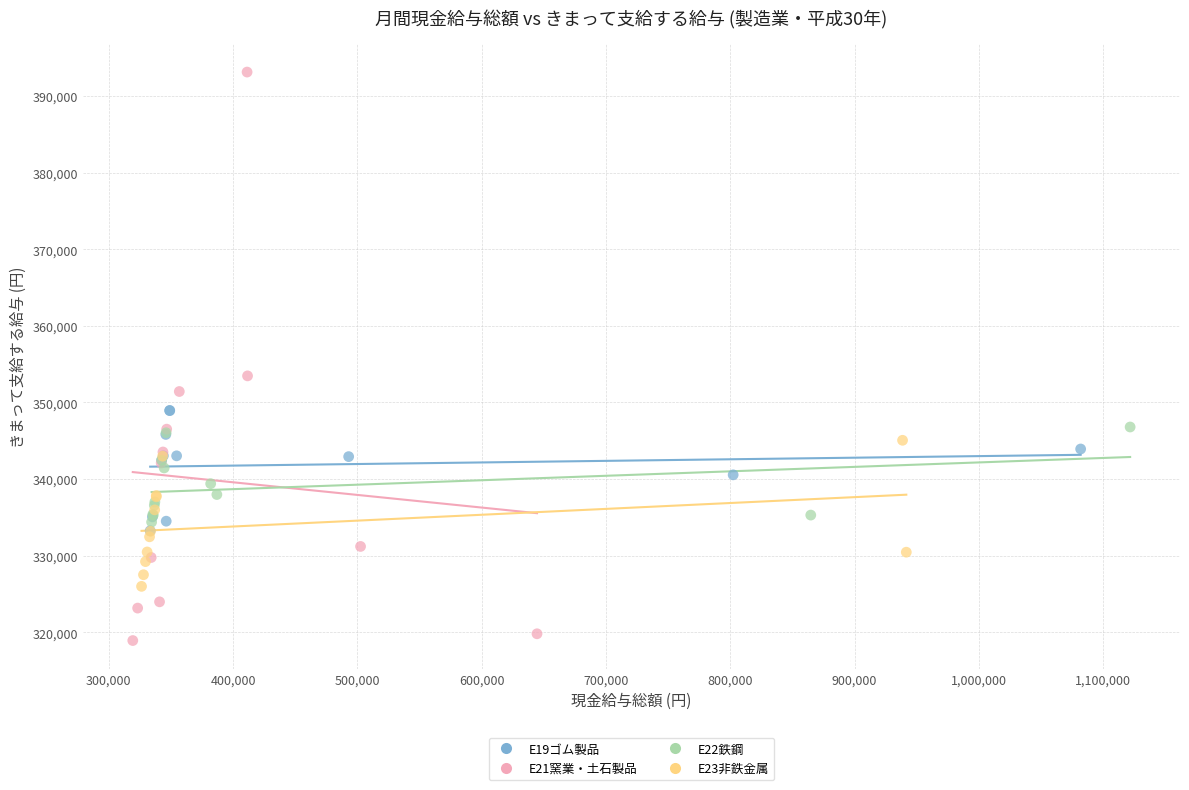

Which series reaches the maximum Y coordinate?

E21窯業・土石製品